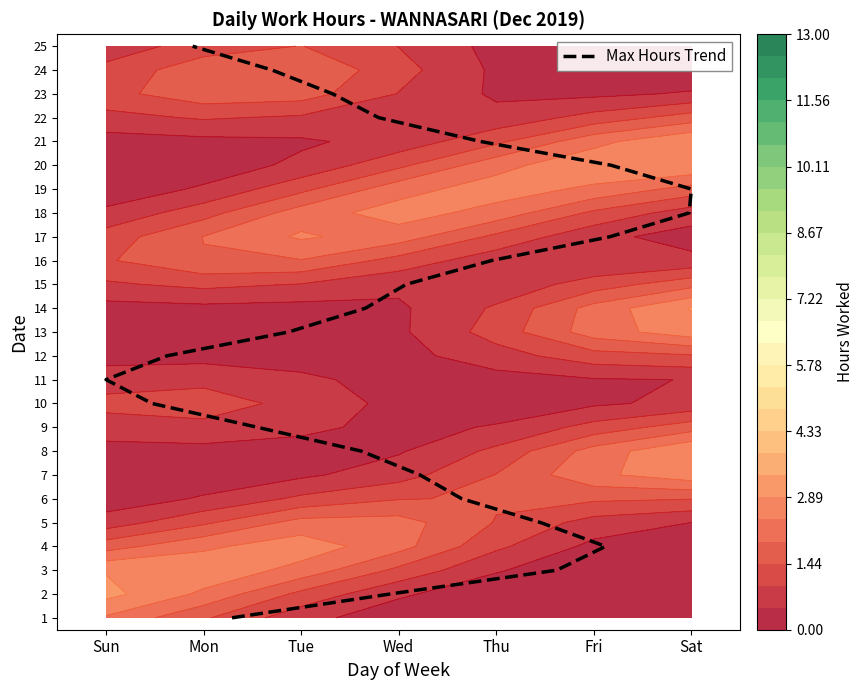

What is the sum of all values?

300